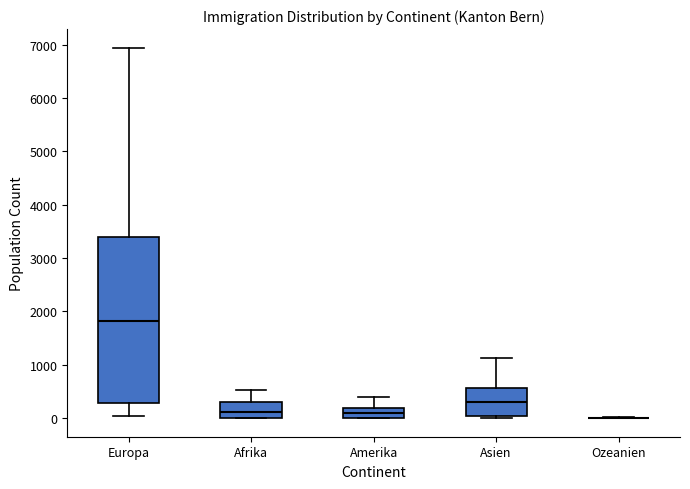

Comparing the boxes themselves (not the whiskers), which one is the tallest?

Europa